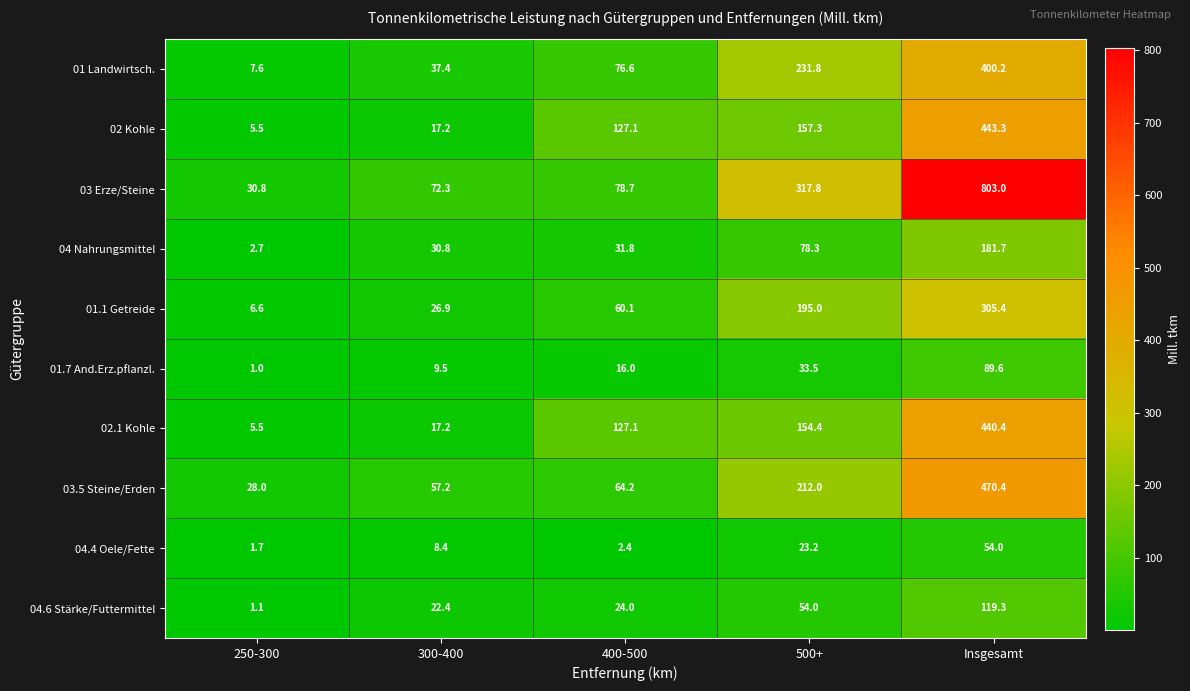

What is the sum of the 02 Kohle values at 500+ and 400-500?

284.4